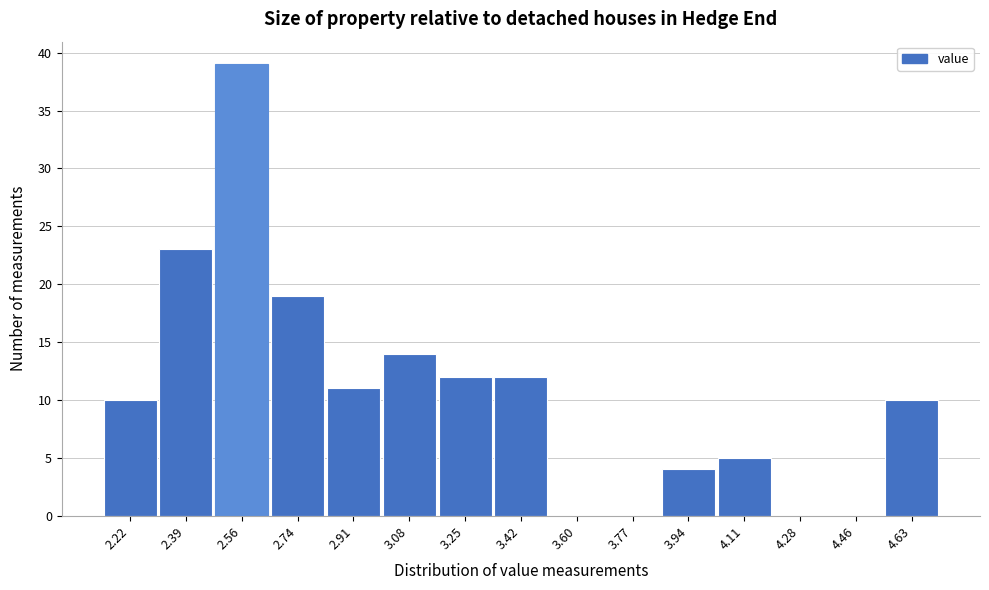

Reading left to right, what are all the values shown in this chart?

2.22=10	2.39=23	2.56=39	2.74=19	2.91=11	3.08=14	3.25=12	3.42=12	3.60=0	3.77=0	3.94=4	4.11=5	4.28=0	4.46=0	4.63=10